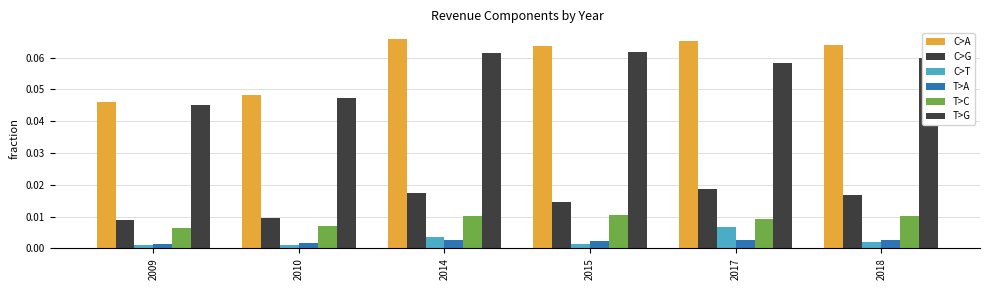

How many data points does each series have?

6